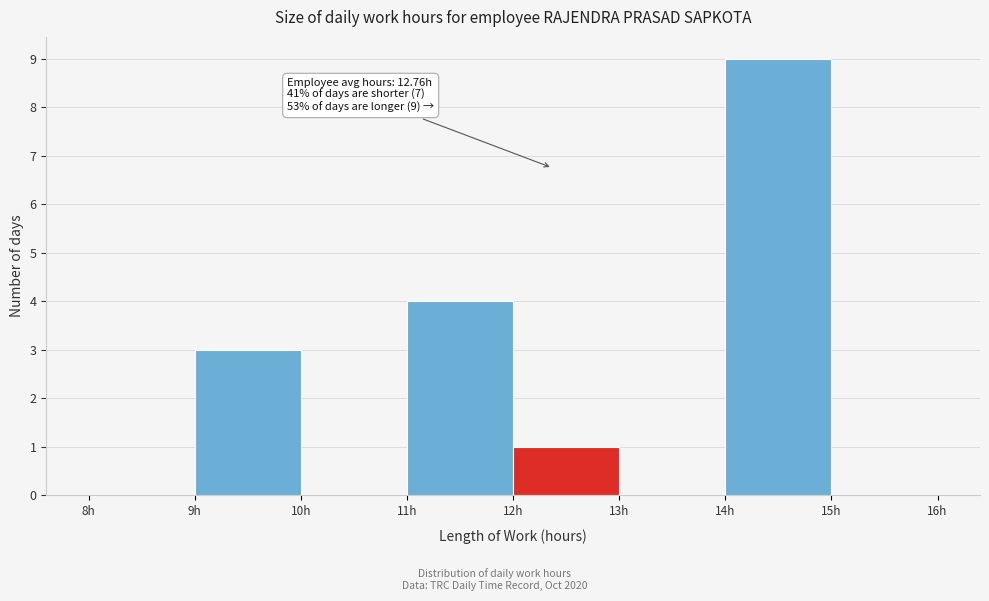

Over which range of the x-axis is the bar tallest?

14 to 15